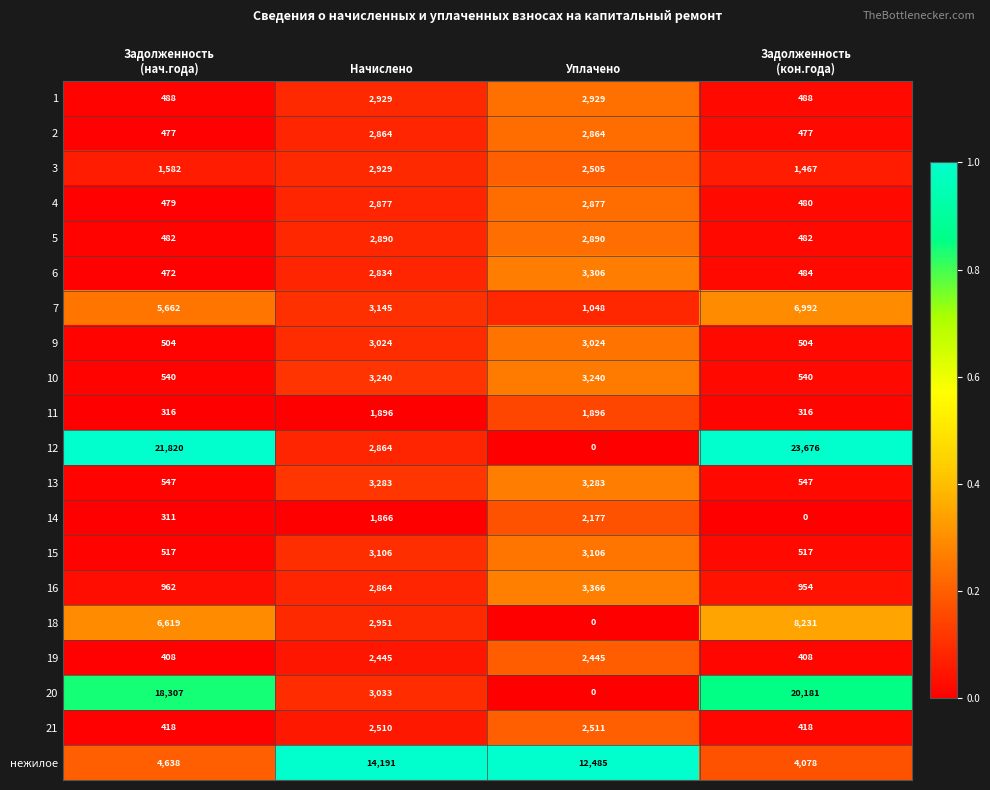

What is the maximum value for 14?

2177